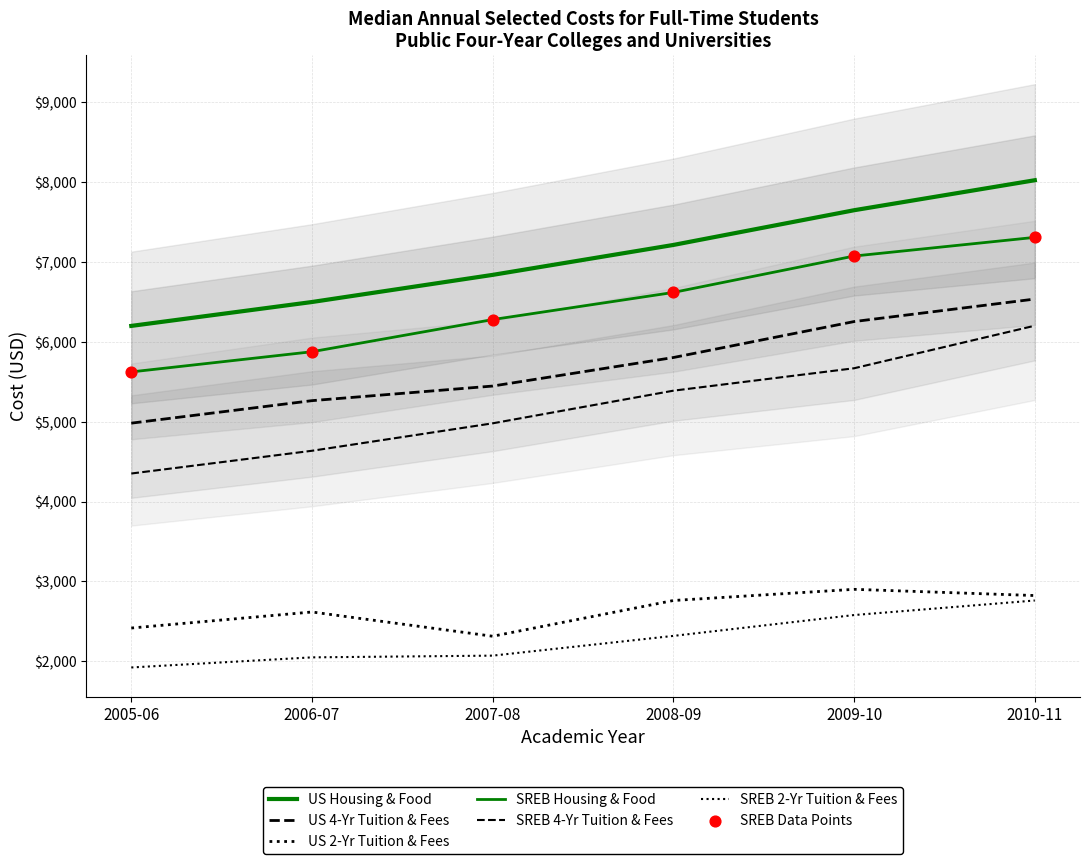

Is the value of US 4-Yr Tuition & Fees at 2005-06 greater than the value of SREB 2-Yr Tuition & Fees at 2006-07?

Yes